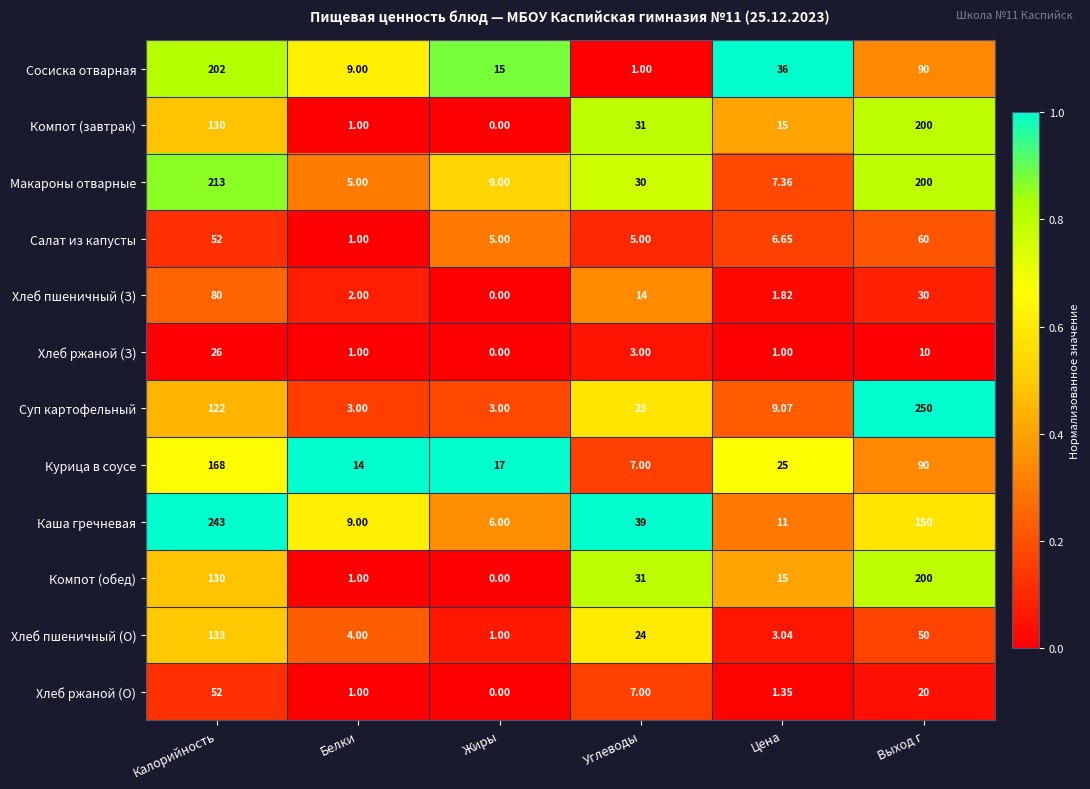

At which category is the sum across all series the highest?

Калорийность